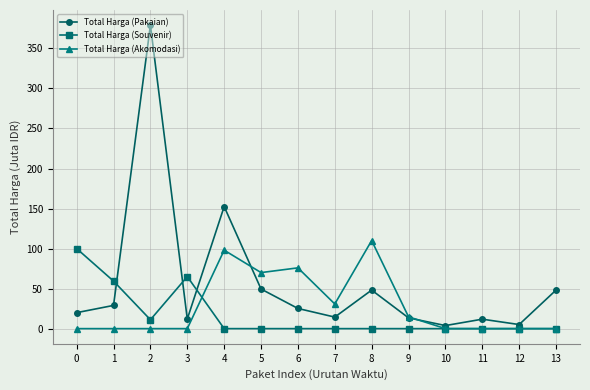

What is the spread (max minus min) of values at 4?

152.5